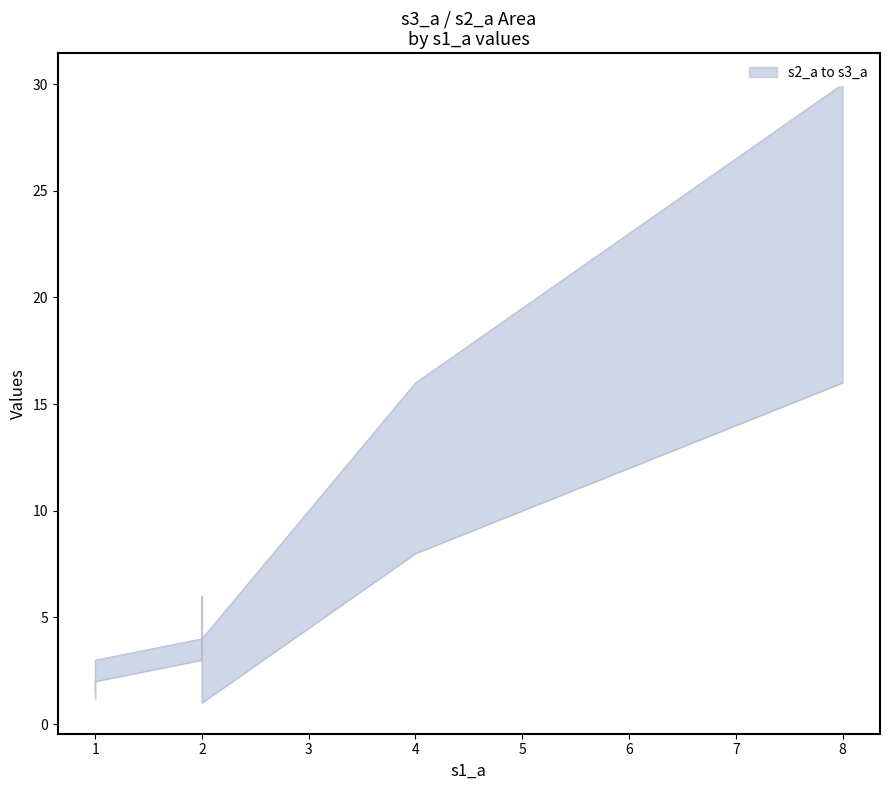

Reading left to right, extract all data points from this chart.

s2_a: 4.0	8.0	16.0	1.2	3.0	1.0	2.0
s3_a: 6.0	16.0	30.0	1.5	4.0	4.0	3.0